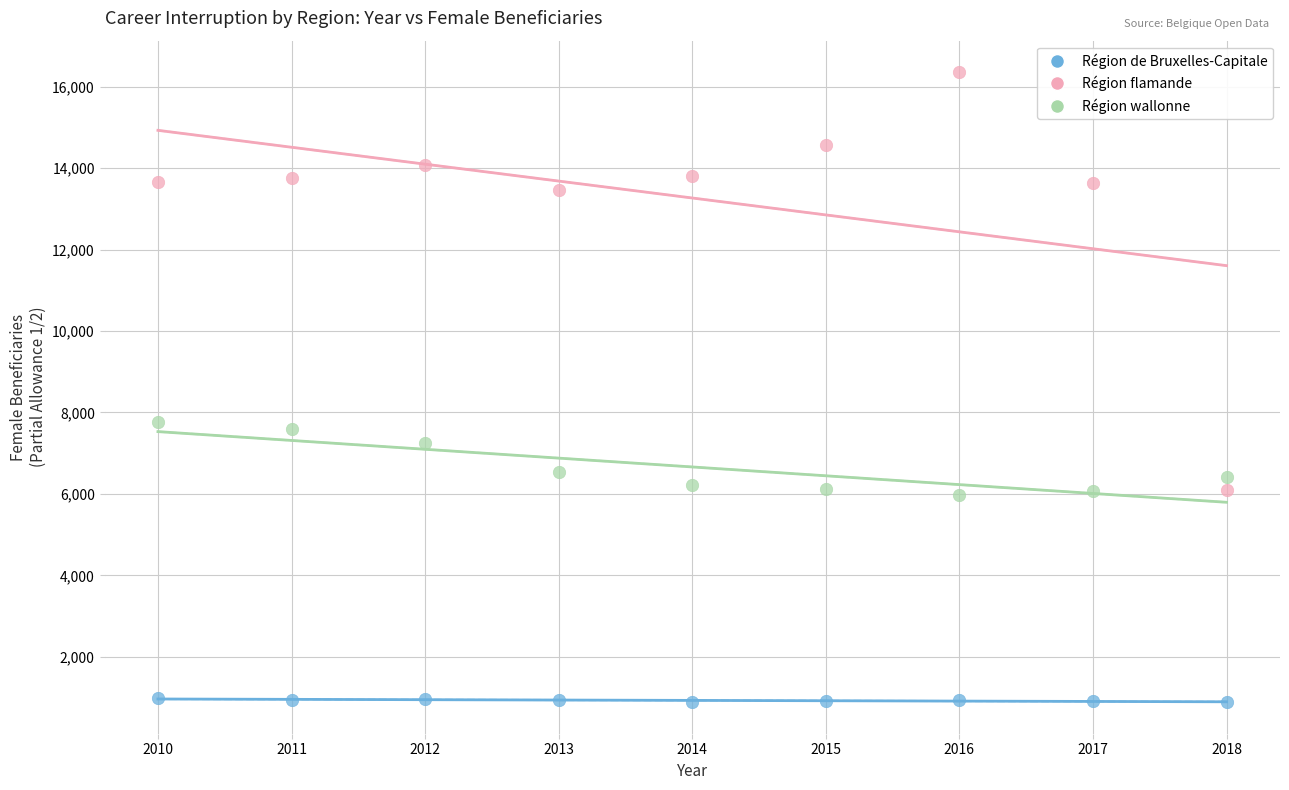

Which series reaches the minimum Y coordinate?

Région de Bruxelles-Capitale